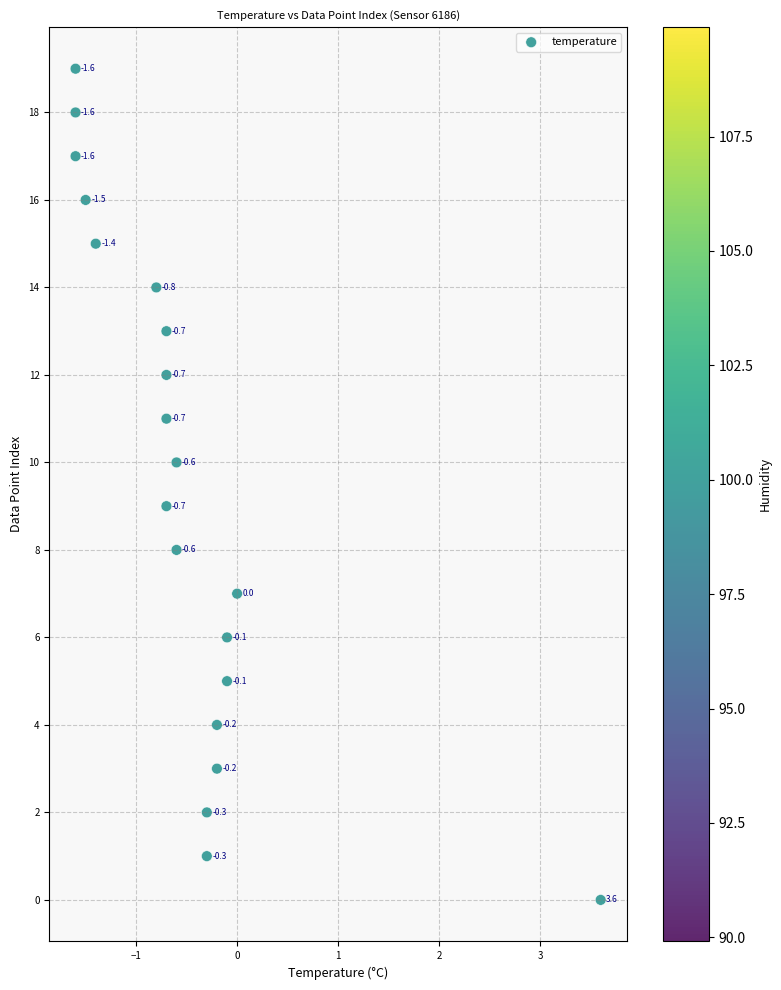

What Y value in the scatter plot is closest to 9?

9